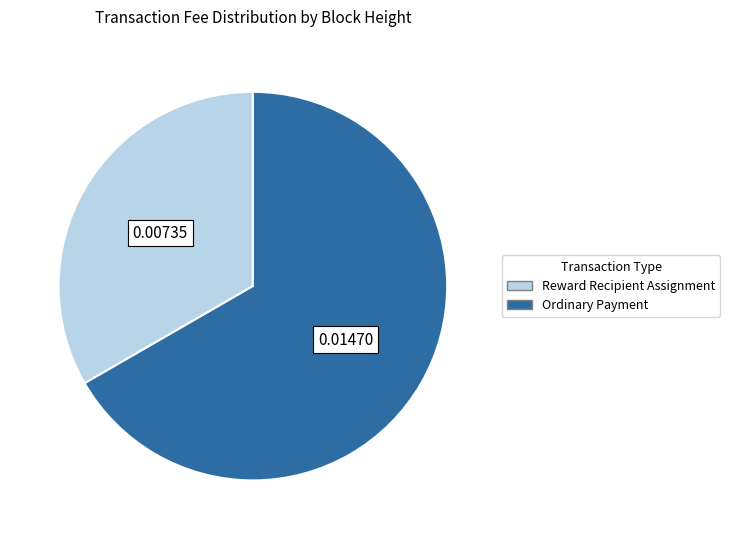

Do Reward Recipient Assignment and Ordinary Payment together represent more than half of the pie?

Yes